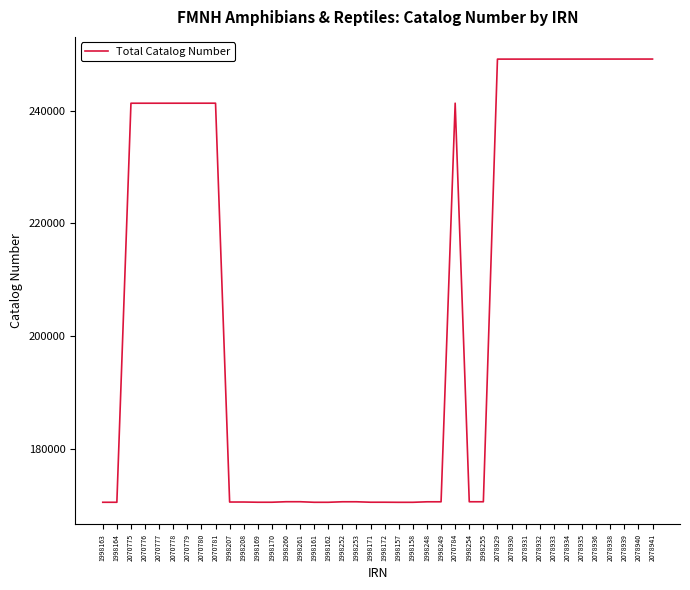

Approximately how many times larger is the value at 2070778 compared to 1998253?

1.4